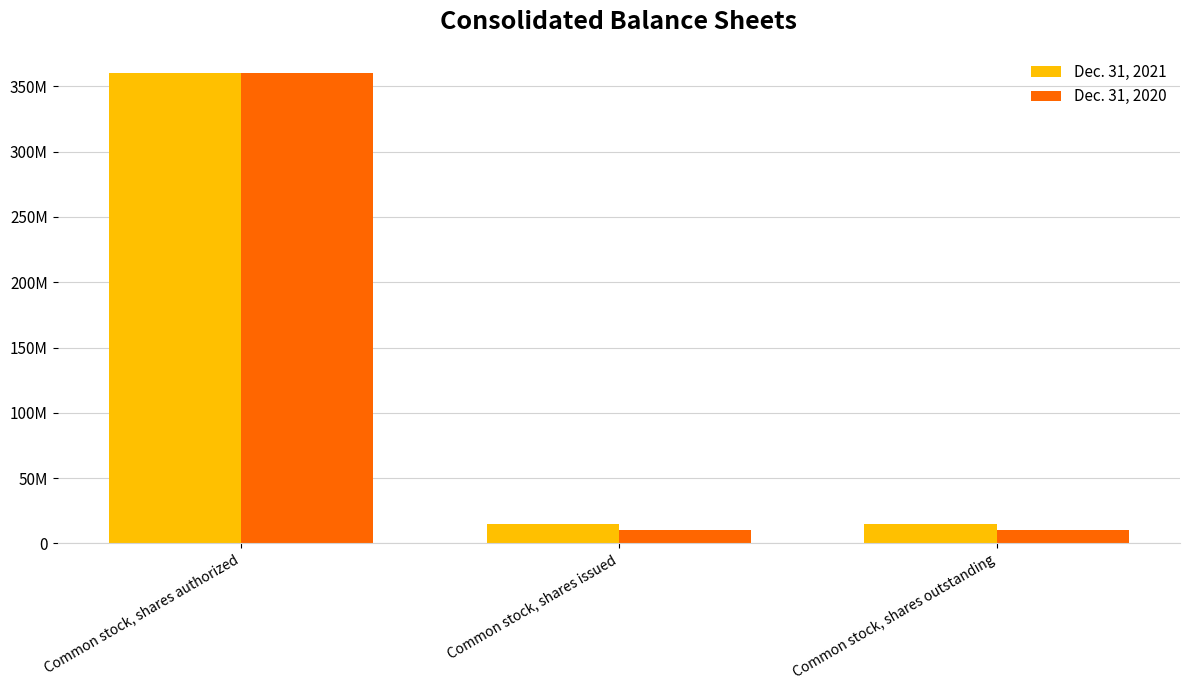

Are the bars grouped side by side (vs. stacked)?

Yes